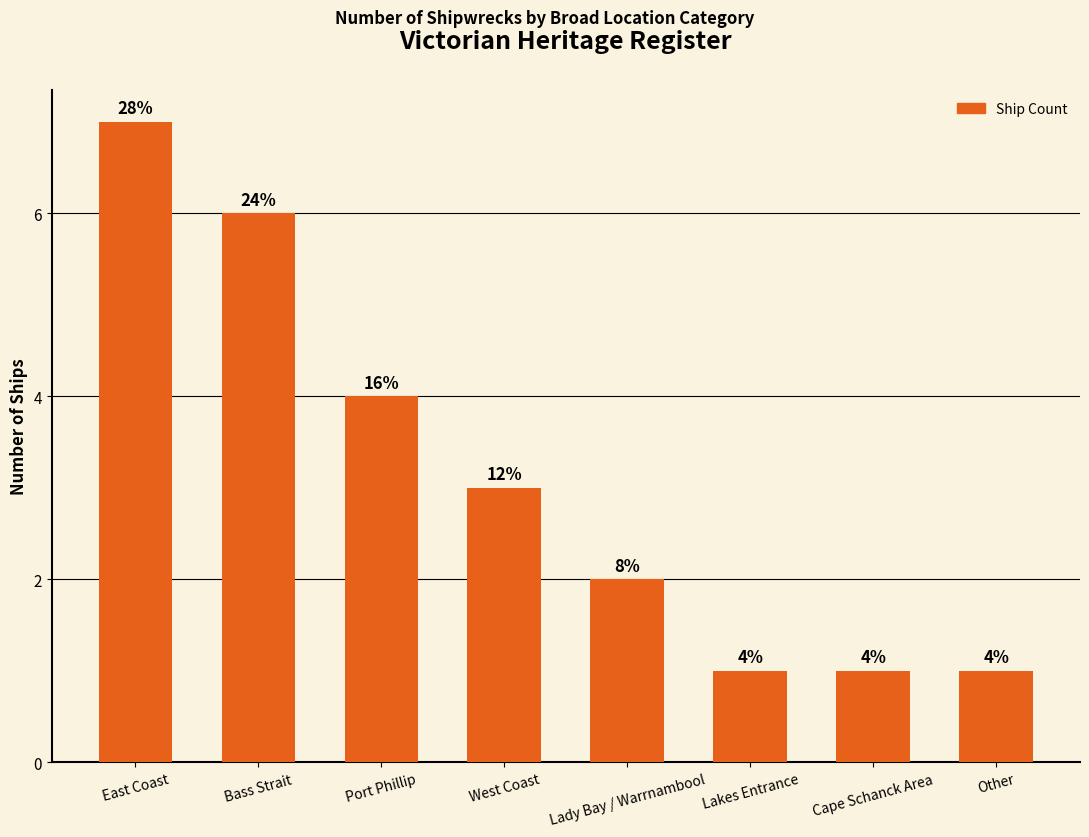

Which category has the lowest value across all series?

Lakes Entrance